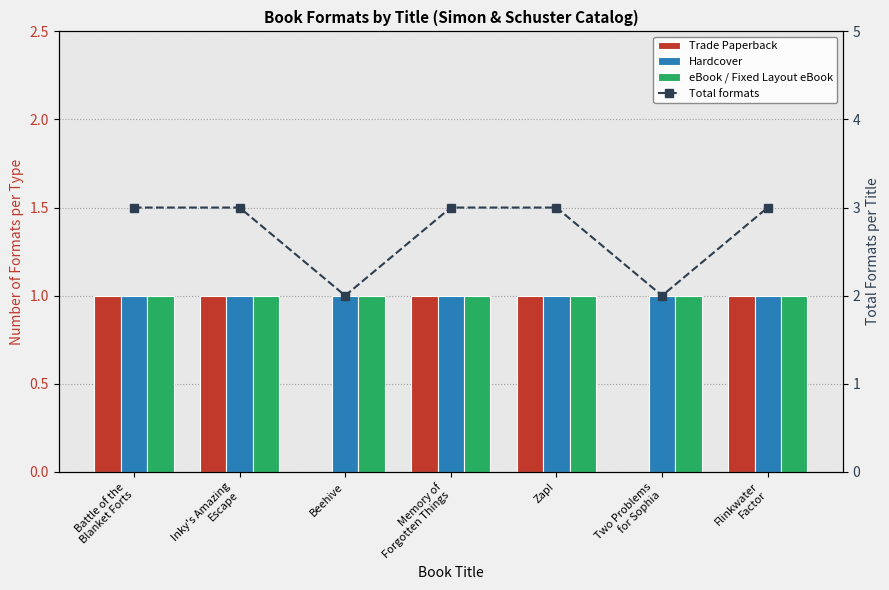

At Two Problems
for Sophia, list the series in order from largest to smallest.

Total formats, Hardcover, eBook / Fixed Layout eBook, Trade Paperback